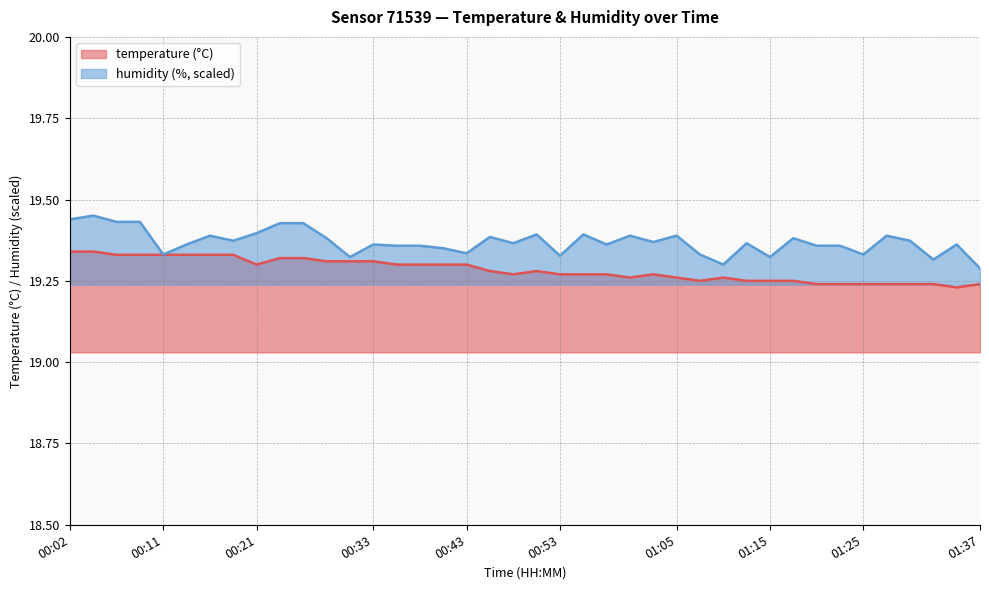

True or false: humidity and temperature cross at least once.

False